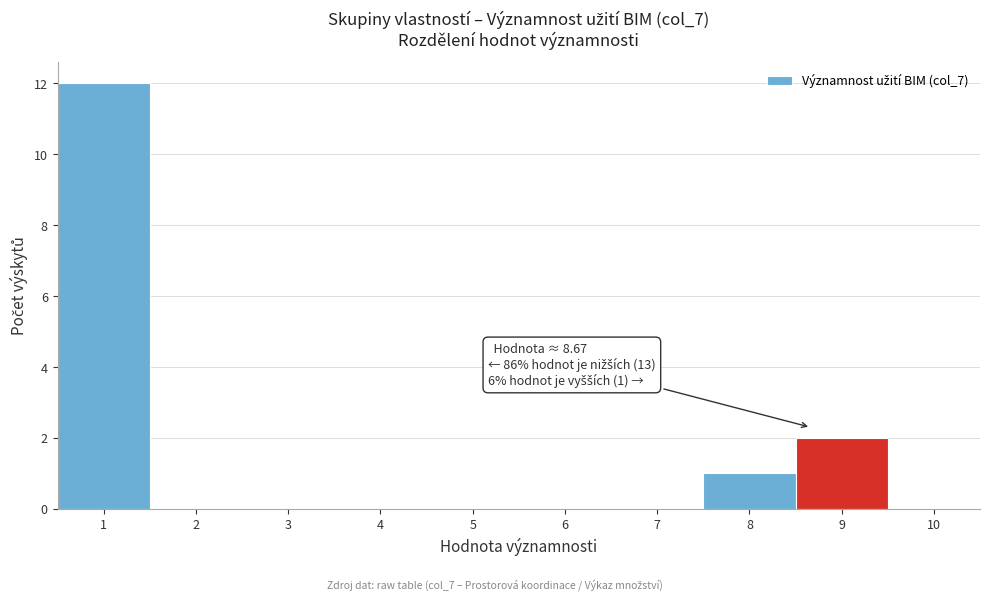

Over which range of the x-axis is the bar tallest?

0.5 to 1.5